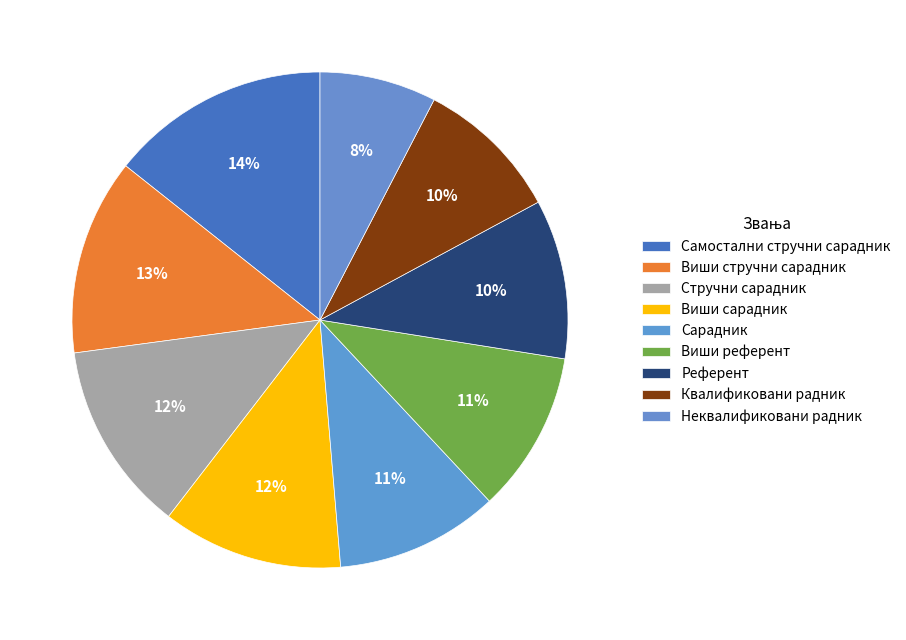

Count the number of slices in the pie.

9